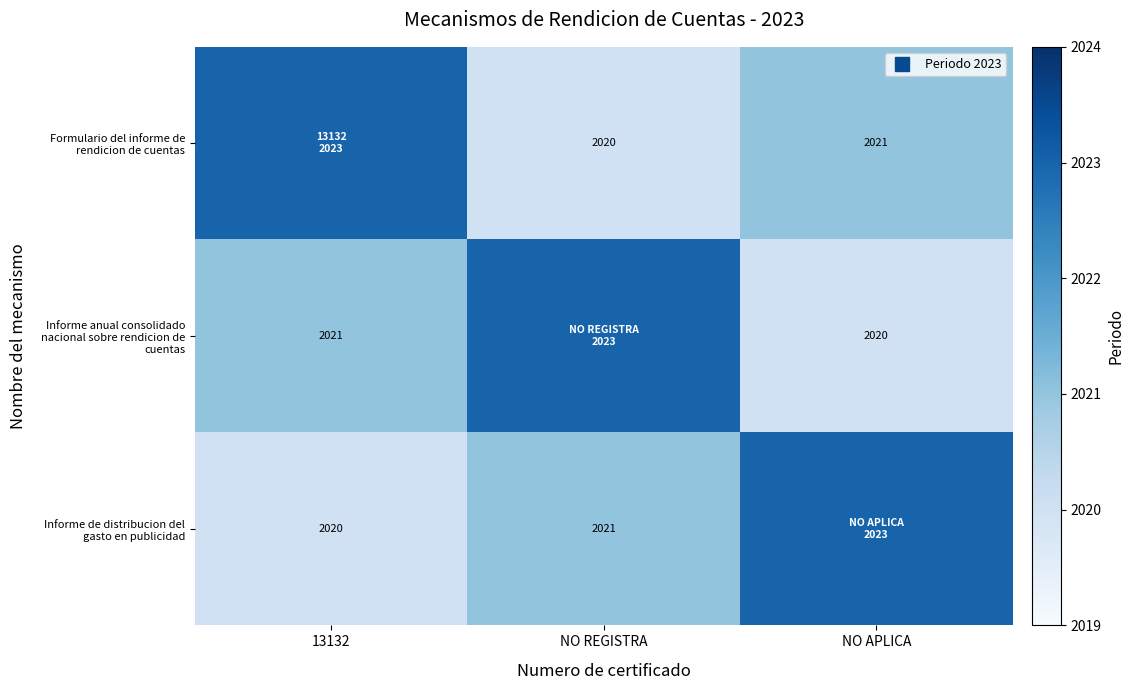

Which series has the widest spread of values?

Formulario del informe de rendicion de cuentas